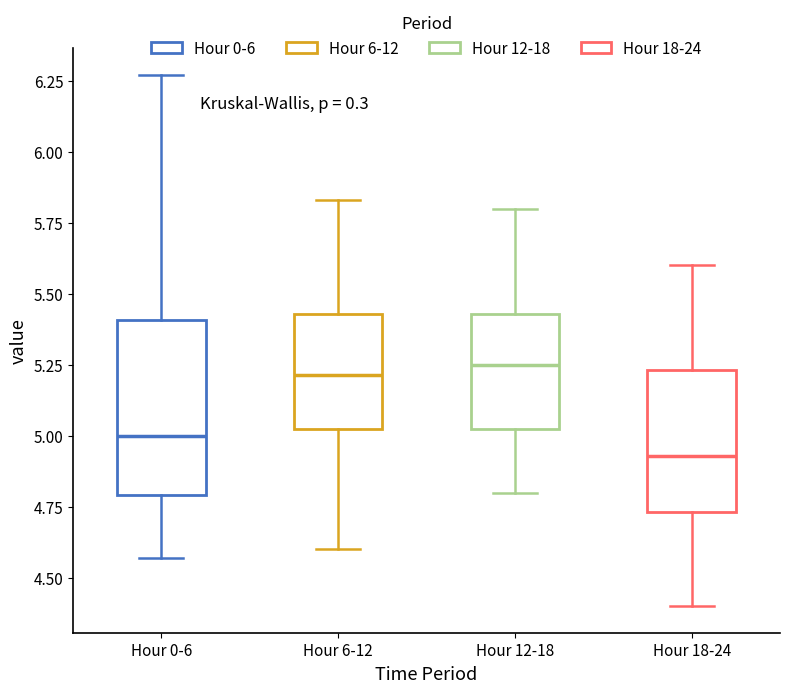

Where does the lower whisker of the box for Hour 18-24 end on the y-axis? The values are not printed on the chart, so give them approximately, as read against the axis.

4.40